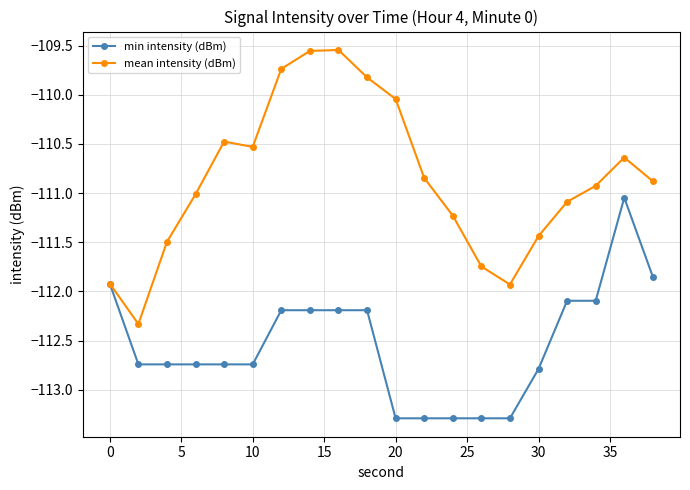

List the series in order of their overall mean, highest first.

mean intensity (dBm), min intensity (dBm)